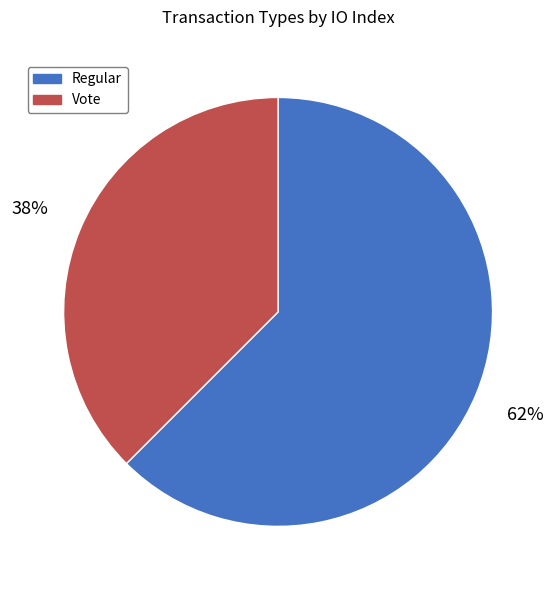

Do Vote and Regular together represent more than half of the pie?

Yes